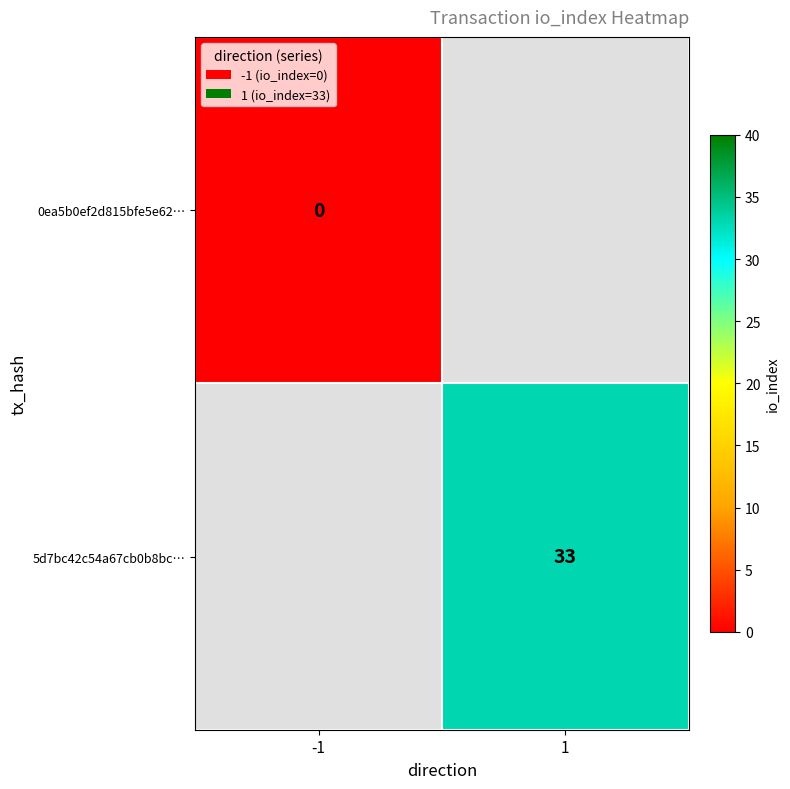

The value of 5d7bc42c54a67cb0b8bc… at 1 is 16. True or false?

False